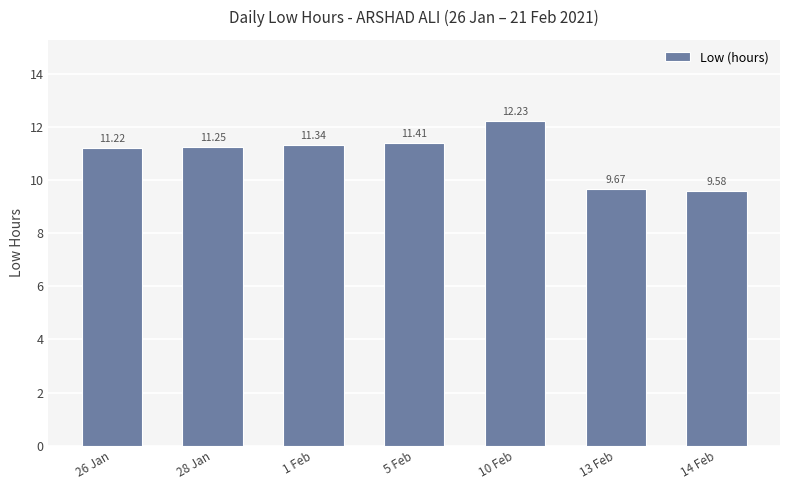

What is the change in value from 13 Feb to 14 Feb?

-0.1